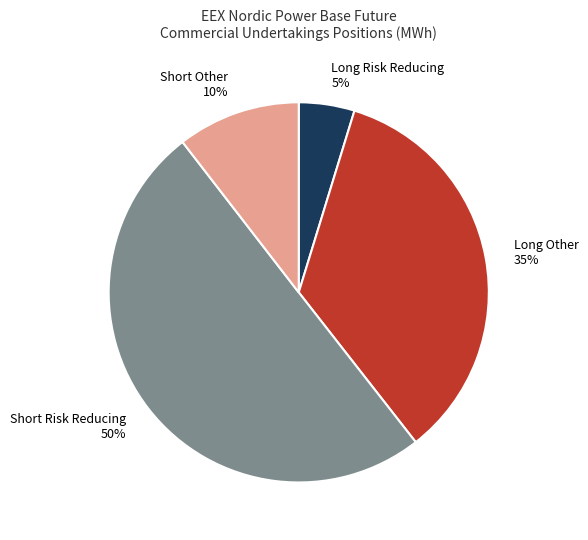

Count the number of slices in the pie.

4